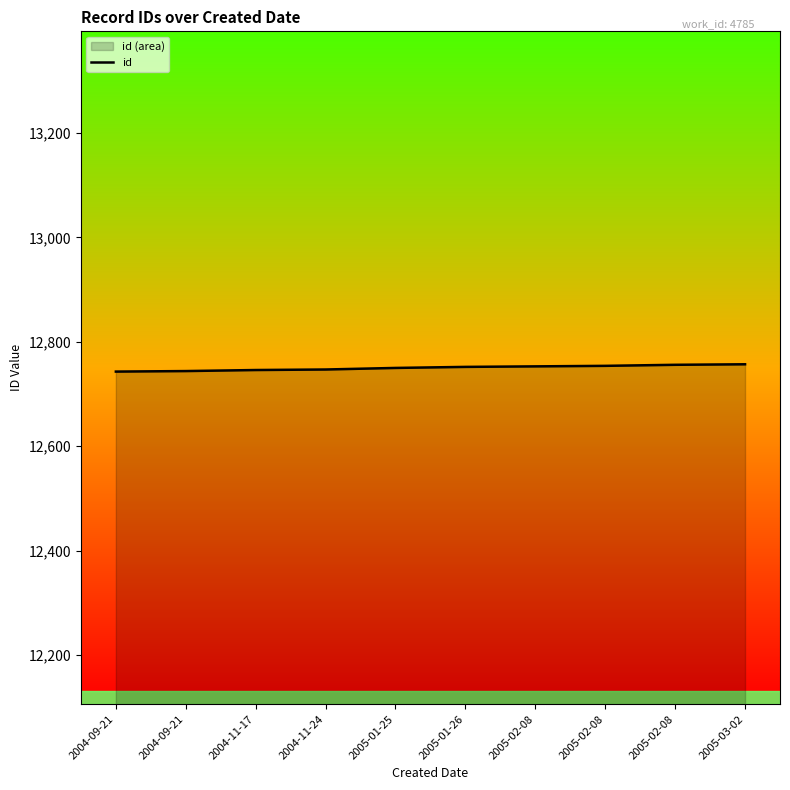

What is the label of the 10th point from the right?

2004-09-21